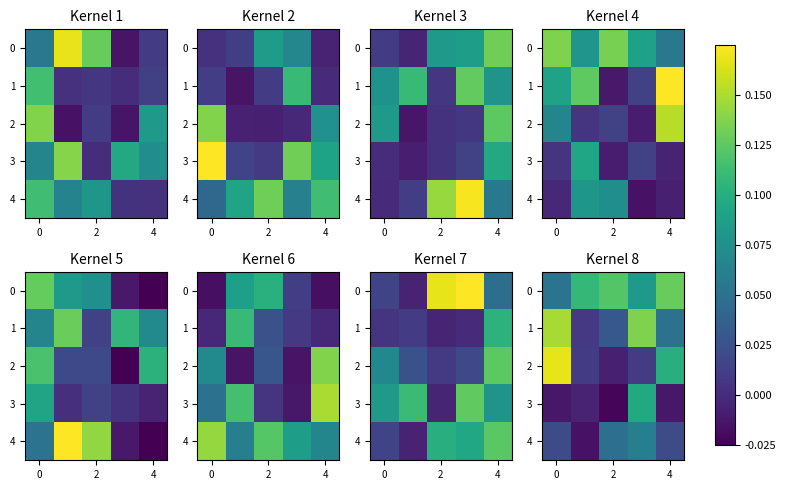

How many distinct data groups are displayed?

5